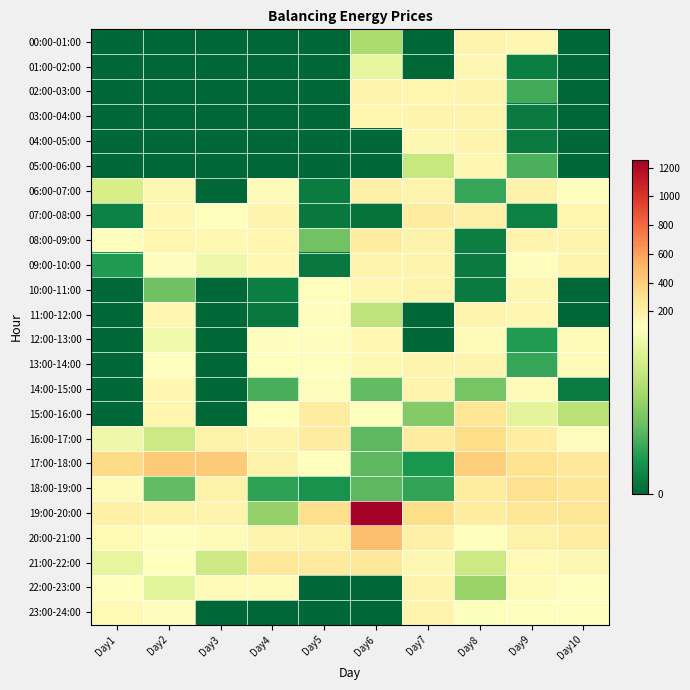

Reading left to right, list all the values displayed in this chart.

00:00-01:00: Day1=0.0	Day2=0.0	Day3=0.0	Day4=0.0	Day5=0.0	Day6=58.2	Day7=0.0	Day8=168.0	Day9=150.4	Day10=0.0
01:00-02:00: Day1=0.0	Day2=0.0	Day3=0.0	Day4=0.0	Day5=0.0	Day6=80.9	Day7=0.0	Day8=152.4	Day9=8.9	Day10=0.0
02:00-03:00: Day1=0.0	Day2=0.0	Day3=0.0	Day4=0.0	Day5=0.0	Day6=168.0	Day7=156.3	Day8=168.0	Day9=28.2	Day10=0.0
03:00-04:00: Day1=0.0	Day2=0.0	Day3=0.0	Day4=0.0	Day5=0.0	Day6=157.1	Day7=168.0	Day8=168.0	Day9=7.7	Day10=0.0
04:00-05:00: Day1=0.0	Day2=0.0	Day3=0.0	Day4=0.0	Day5=0.0	Day6=0.0	Day7=152.1	Day8=168.0	Day9=7.8	Day10=0.0
05:00-06:00: Day1=0.0	Day2=0.0	Day3=0.0	Day4=0.0	Day5=0.0	Day6=0.0	Day7=67.2	Day8=153.0	Day9=30.6	Day10=0.0
06:00-07:00: Day1=73.1	Day2=148.5	Day3=0.0	Day4=120.7	Day5=8.2	Day6=199.8	Day7=166.9	Day8=25.4	Day9=179.8	Day10=101.2
07:00-08:00: Day1=10.5	Day2=138.8	Day3=91.7	Day4=167.9	Day5=6.8	Day6=4.7	Day7=220.7	Day8=193.6	Day9=9.6	Day10=163.8
08:00-09:00: Day1=92.4	Day2=156.1	Day3=145.0	Day4=158.5	Day5=40.9	Day6=224.0	Day7=174.9	Day8=8.8	Day9=170.0	Day10=168.0
09:00-10:00: Day1=19.7	Day2=105.6	Day3=84.8	Day4=138.1	Day5=7.0	Day6=168.0	Day7=165.2	Day8=7.7	Day9=106.8	Day10=168.0
10:00-11:00: Day1=0.0	Day2=39.7	Day3=0.0	Day4=9.2	Day5=109.4	Day6=154.4	Day7=168.0	Day8=7.7	Day9=150.3	Day10=0.0
11:00-12:00: Day1=0.0	Day2=147.1	Day3=0.0	Day4=6.8	Day5=109.4	Day6=64.5	Day7=0.0	Day8=168.0	Day9=150.9	Day10=0.0
12:00-13:00: Day1=0.0	Day2=85.3	Day3=0.0	Day4=109.8	Day5=109.4	Day6=139.5	Day7=0.0	Day8=119.6	Day9=20.3	Day10=118.5
13:00-14:00: Day1=0.0	Day2=94.2	Day3=0.0	Day4=91.4	Day5=109.4	Day6=140.4	Day7=168.0	Day8=168.0	Day9=25.8	Day10=123.2
14:00-15:00: Day1=0.0	Day2=147.8	Day3=0.0	Day4=29.8	Day5=109.4	Day6=36.6	Day7=168.0	Day8=42.2	Day9=118.3	Day10=8.6
15:00-16:00: Day1=0.0	Day2=156.2	Day3=0.0	Day4=93.7	Day5=226.8	Day6=92.6	Day7=46.0	Day8=281.8	Day9=79.2	Day10=62.5
16:00-17:00: Day1=84.6	Day2=69.4	Day3=188.0	Day4=167.9	Day5=221.2	Day6=34.9	Day7=226.3	Day8=328.2	Day9=210.8	Day10=102.0
17:00-18:00: Day1=343.3	Day2=420.0	Day3=420.0	Day4=178.2	Day5=93.2	Day6=35.0	Day7=18.4	Day8=402.1	Day9=293.1	Day10=246.5
18:00-19:00: Day1=111.2	Day2=36.2	Day3=190.4	Day4=23.4	Day5=16.9	Day6=34.9	Day7=25.1	Day8=233.2	Day9=302.5	Day10=269.1
19:00-20:00: Day1=198.4	Day2=178.0	Day3=167.9	Day4=50.8	Day5=314.5	Day6=1254.5	Day7=332.1	Day8=234.4	Day9=267.1	Day10=266.3
20:00-21:00: Day1=129.3	Day2=100.5	Day3=124.2	Day4=168.5	Day5=185.7	Day6=481.8	Day7=198.0	Day8=93.9	Day9=189.5	Day10=212.6
21:00-22:00: Day1=80.8	Day2=96.7	Day3=69.2	Day4=258.1	Day5=243.7	Day6=252.7	Day7=153.6	Day8=69.8	Day9=135.7	Day10=147.4
22:00-23:00: Day1=91.5	Day2=79.3	Day3=117.6	Day4=118.9	Day5=0.0	Day6=0.0	Day7=171.4	Day8=52.2	Day9=121.5	Day10=91.4
23:00-24:00: Day1=133.7	Day2=101.5	Day3=0.0	Day4=0.0	Day5=0.0	Day6=0.0	Day7=168.0	Day8=90.8	Day9=93.6	Day10=92.8